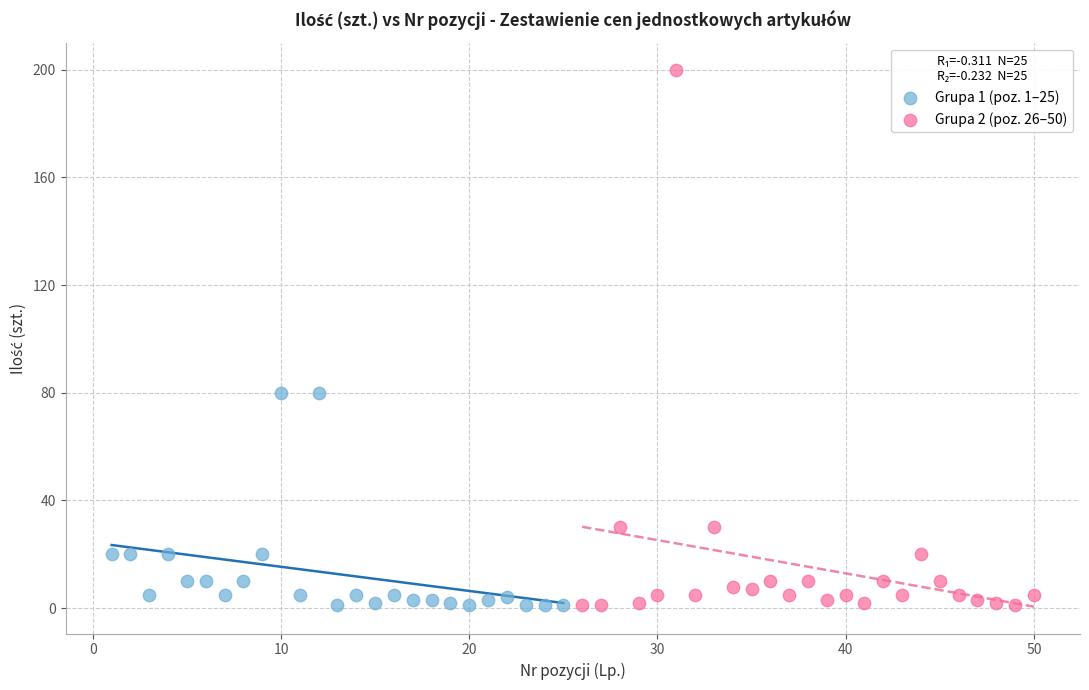

Which series has the widest spread of Y values?

Grupa 2 (poz. 26–50)